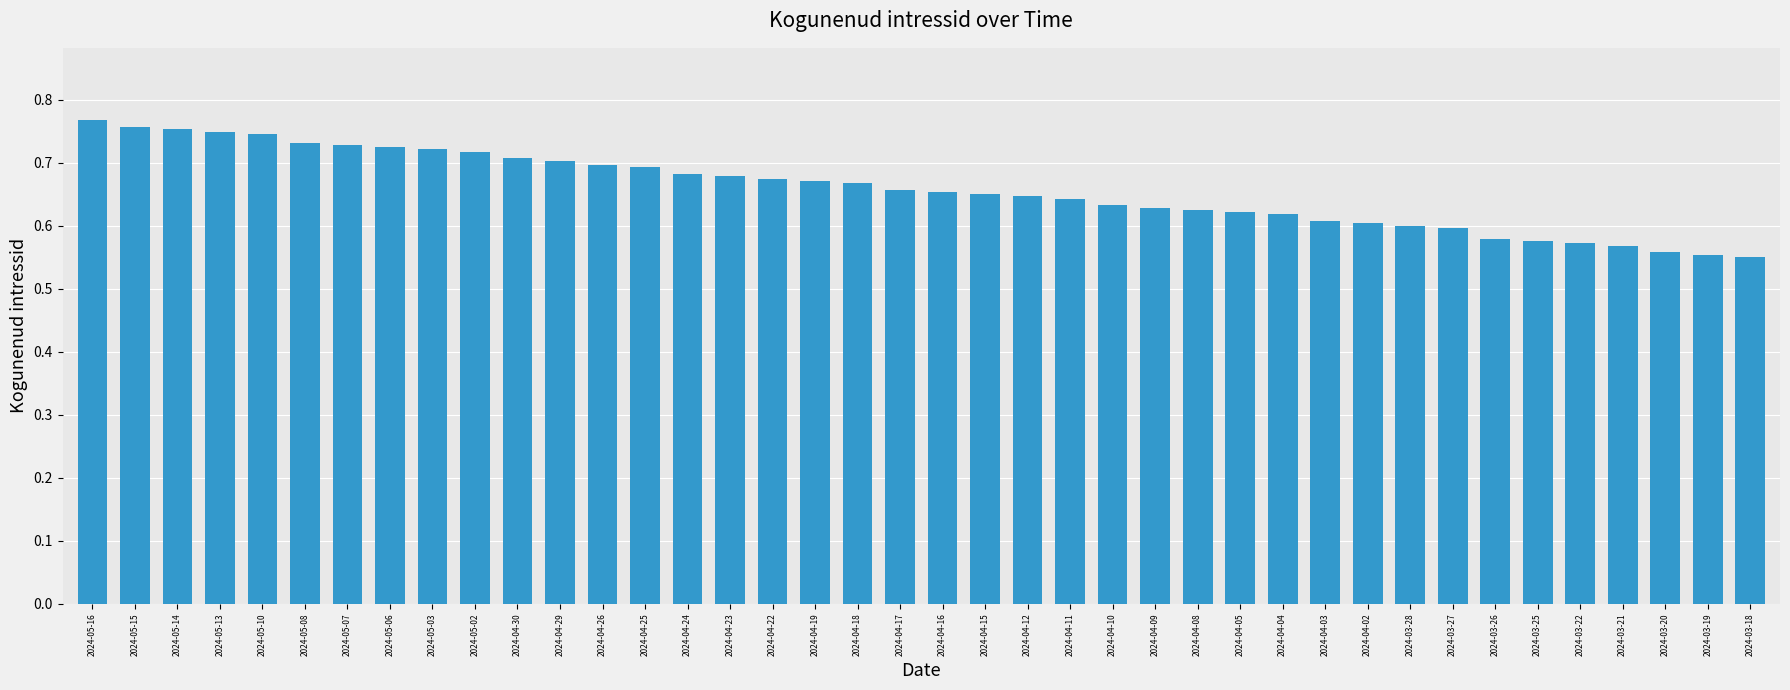

What is the sum of all values?

26.3